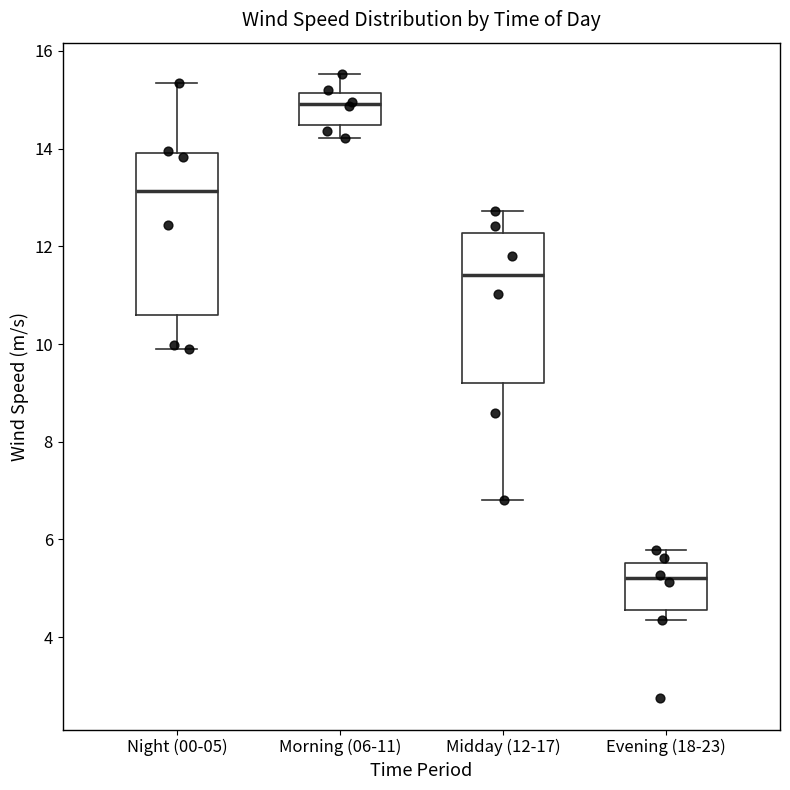

Which box is the tallest, from its lower edge to its upper edge?

Night (00-05)